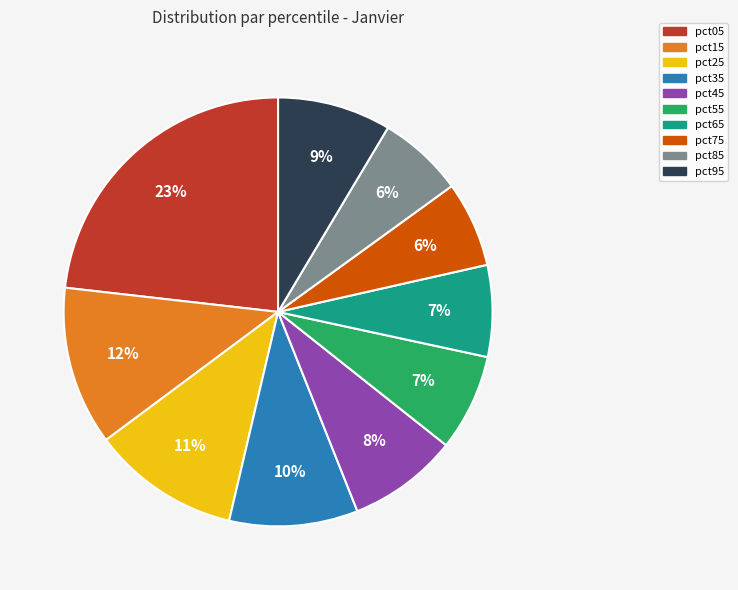

Between pct75 and pct25, which is larger?

pct25